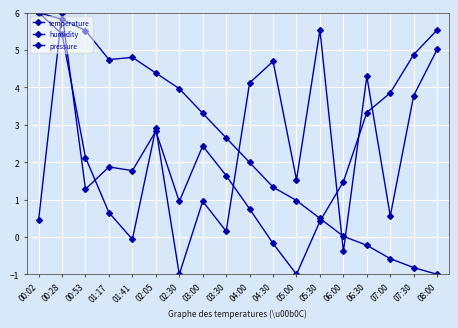

The value of temperature at 02:05 is 2.3. True or false?

False